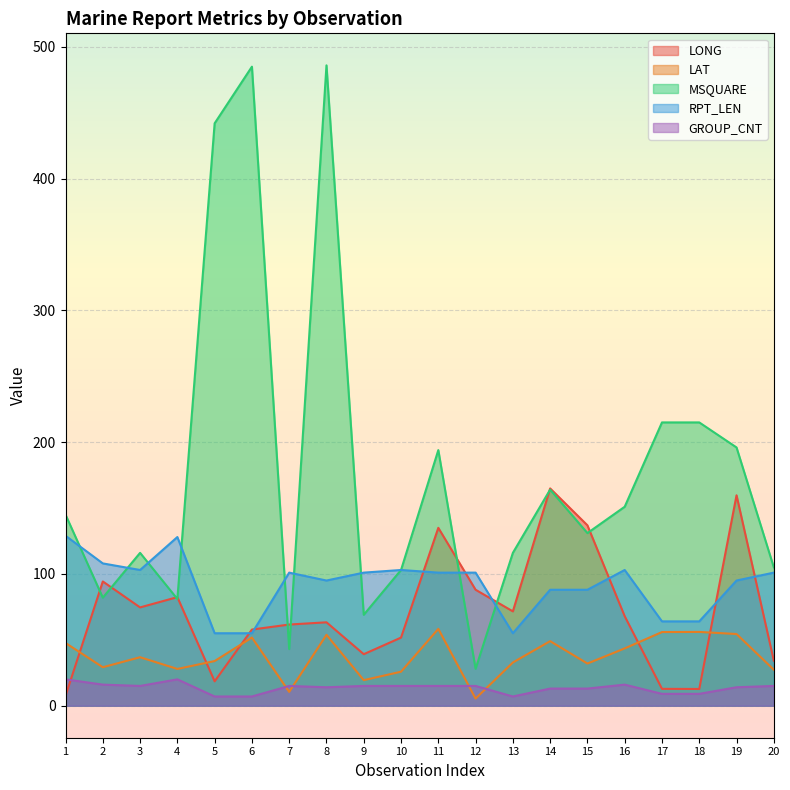

What are all the series names shown in the legend?

LONG, LAT, MSQUARE, RPT_LEN, GROUP_CNT